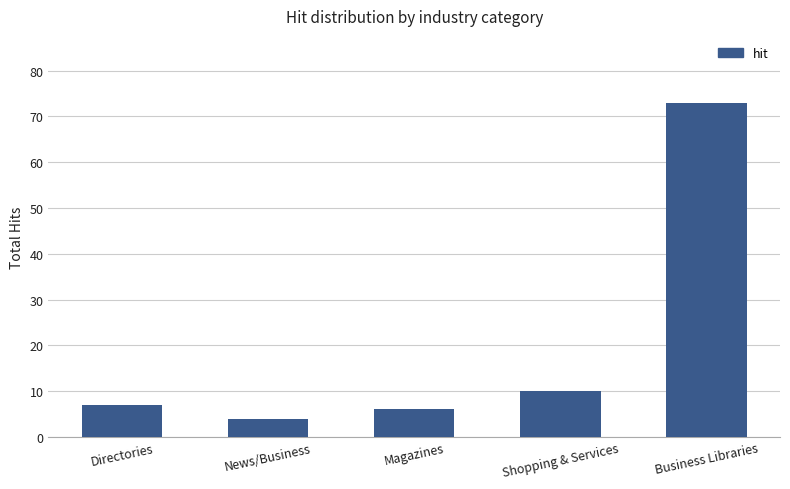

Rank the categories by value from highest to lowest.

Business Libraries, Shopping & Services, Directories, Magazines, News/Business